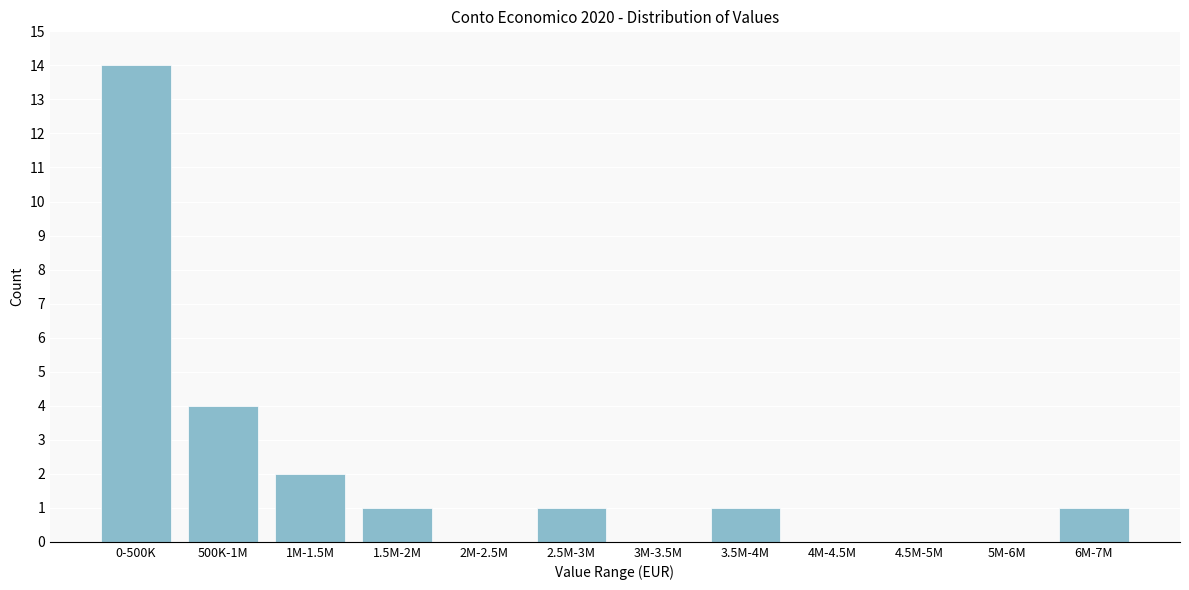

Reading left to right, what are all the values shown in this chart?

0-500K=14	500K-1M=4	1M-1.5M=2	1.5M-2M=1	2M-2.5M=0	2.5M-3M=1	3M-3.5M=0	3.5M-4M=1	4M-4.5M=0	4.5M-5M=0	5M-6M=0	6M-7M=1